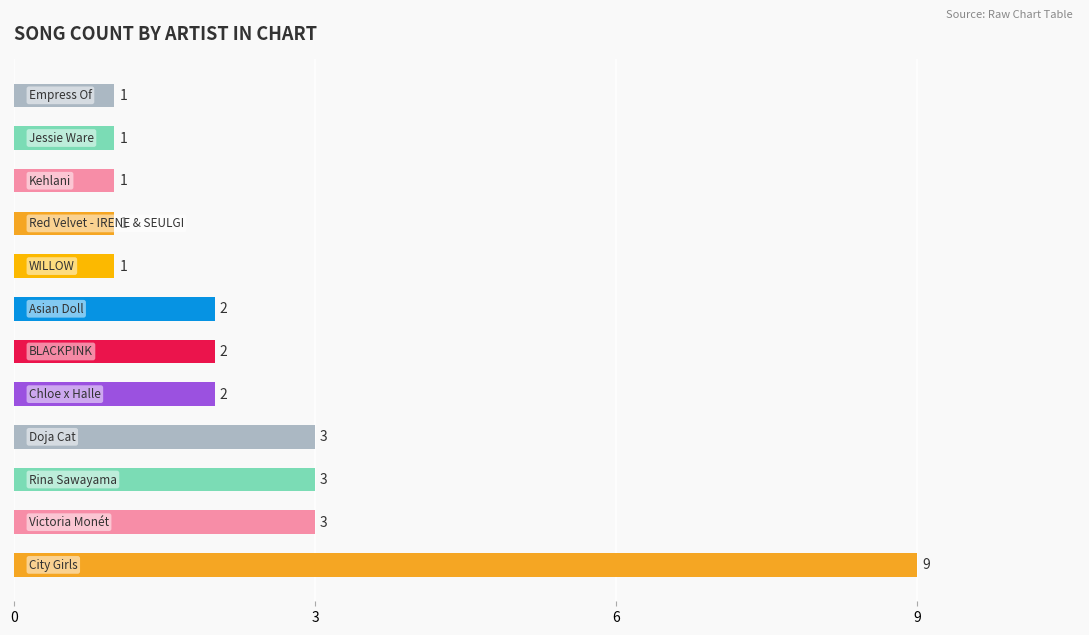

Count the values in the range 1 to 3.

11